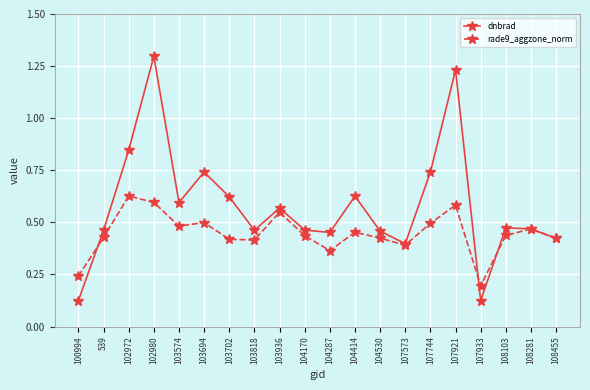

What is the label of the 16th point from the left?

107921